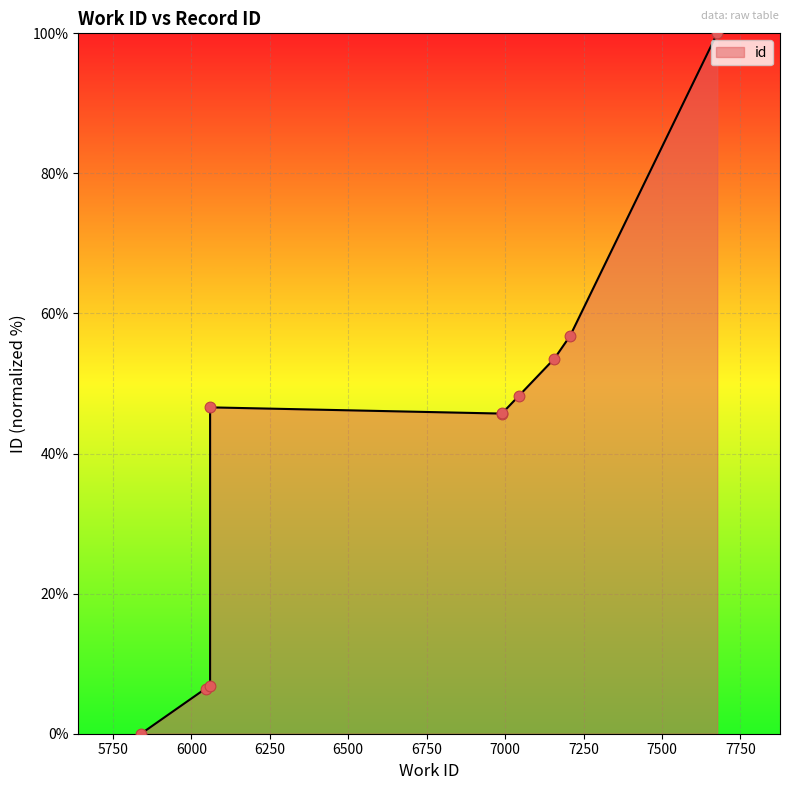

Between 5840 and 6060, which is larger?

6060